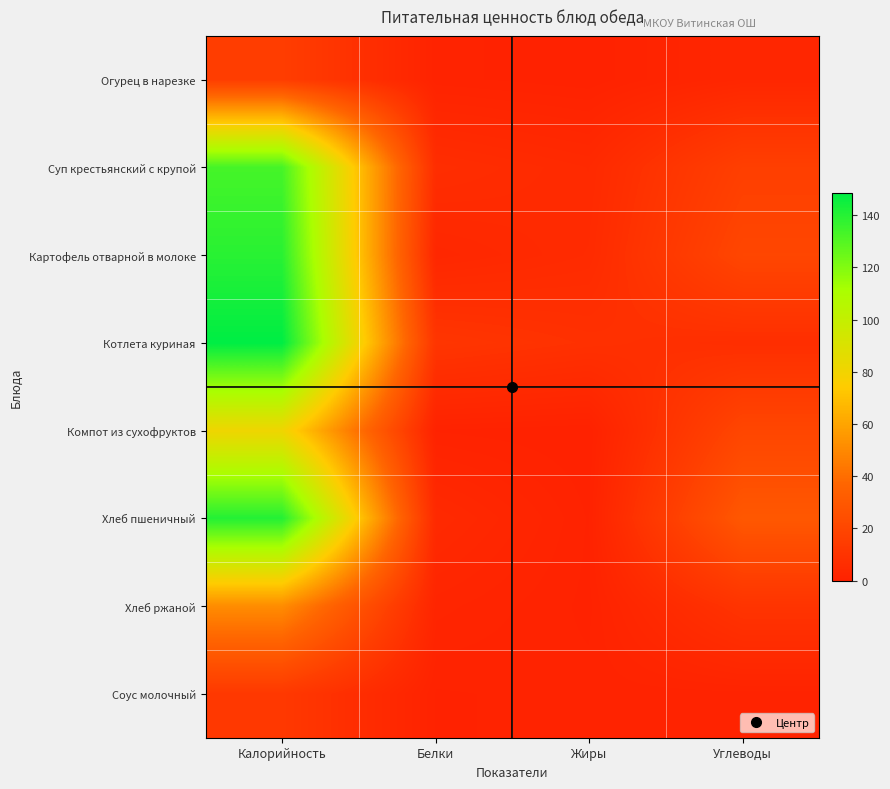

What is the greatest value displayed?

148.5